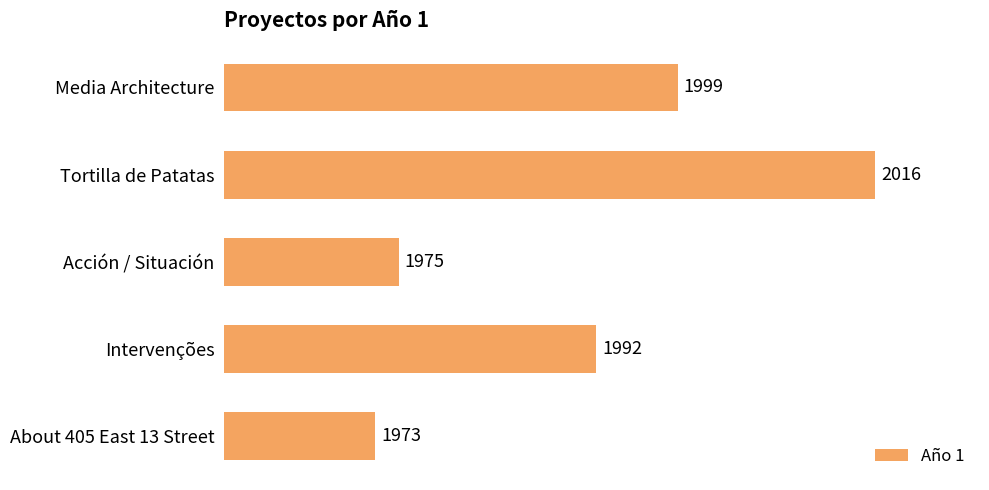

Reading top to bottom, list all the values displayed in this chart.

1999	2016	1975	1992	1973